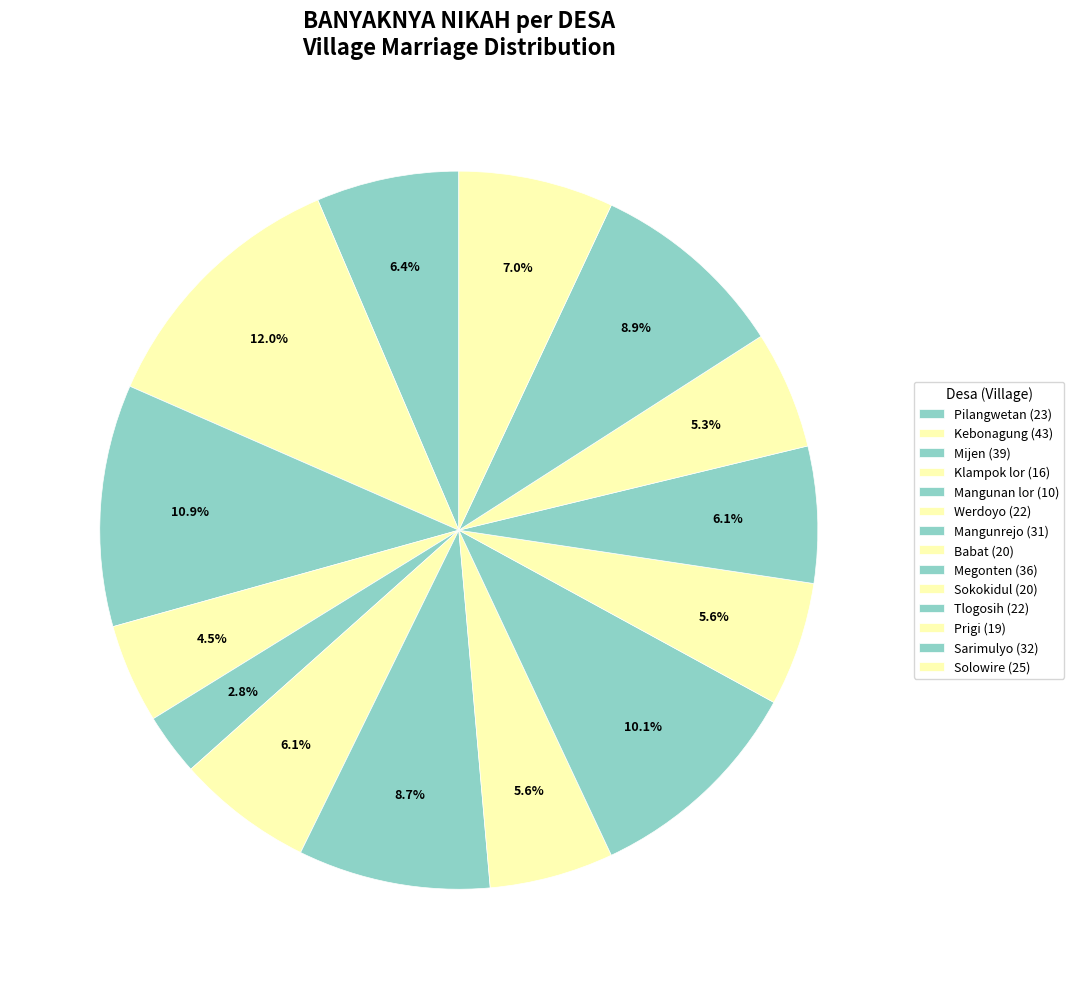

To the nearest percent, what portion does Solowire represent?

7%